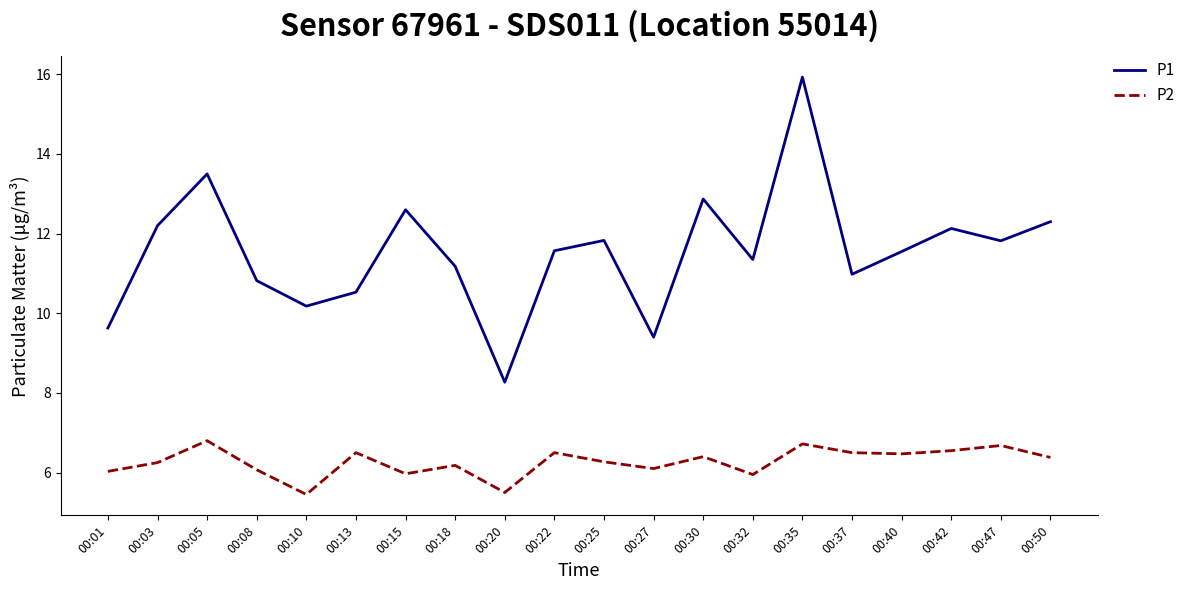

Which series has the widest spread of values?

P1